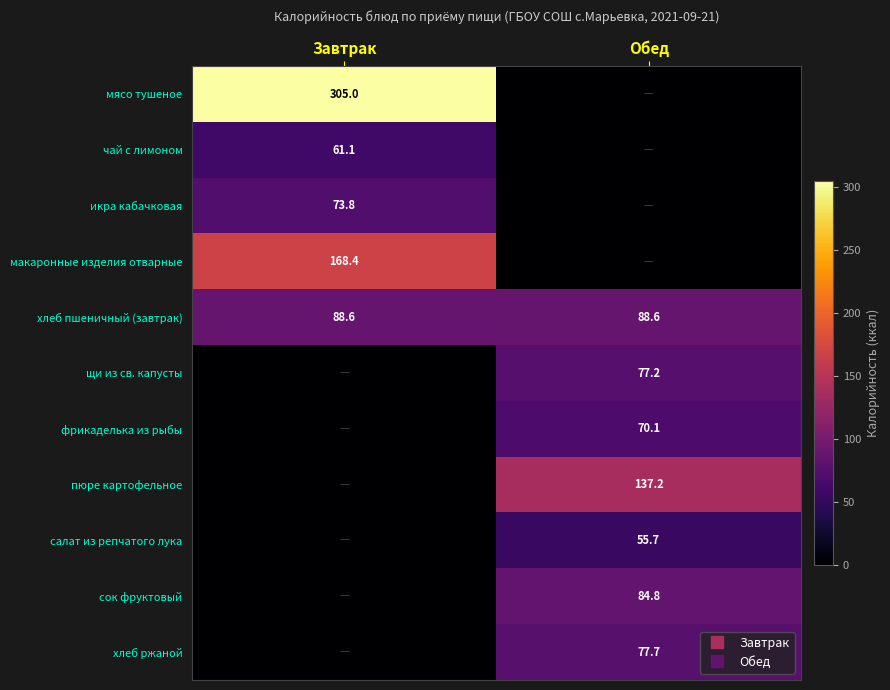

How many values in хлеб ржаной are above zero?

1